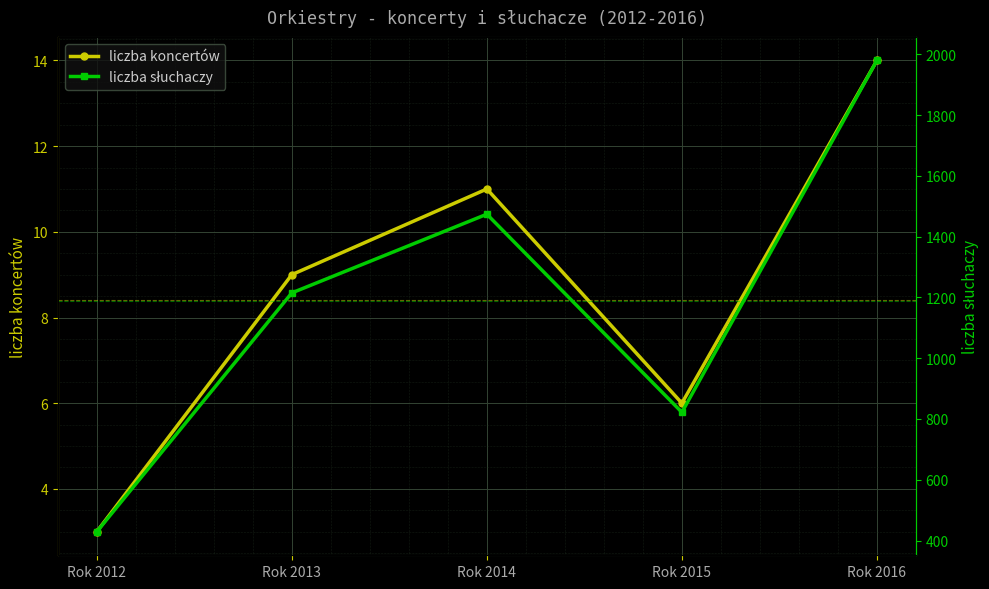

At which category is the sum across all series the highest?

Rok 2016